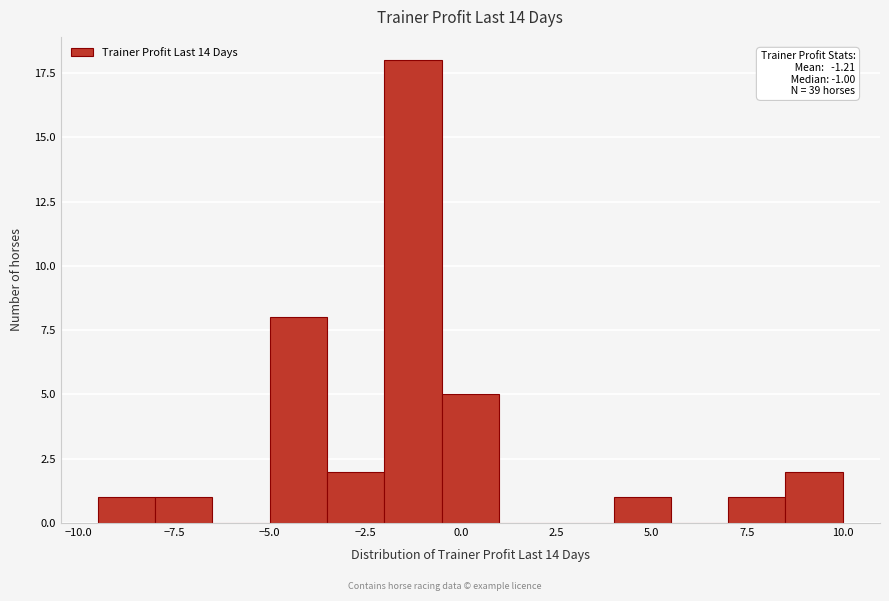

Around what value on the x-axis is the tallest bar? Give the approximate position of its centre, as read against the axis.

-1.0